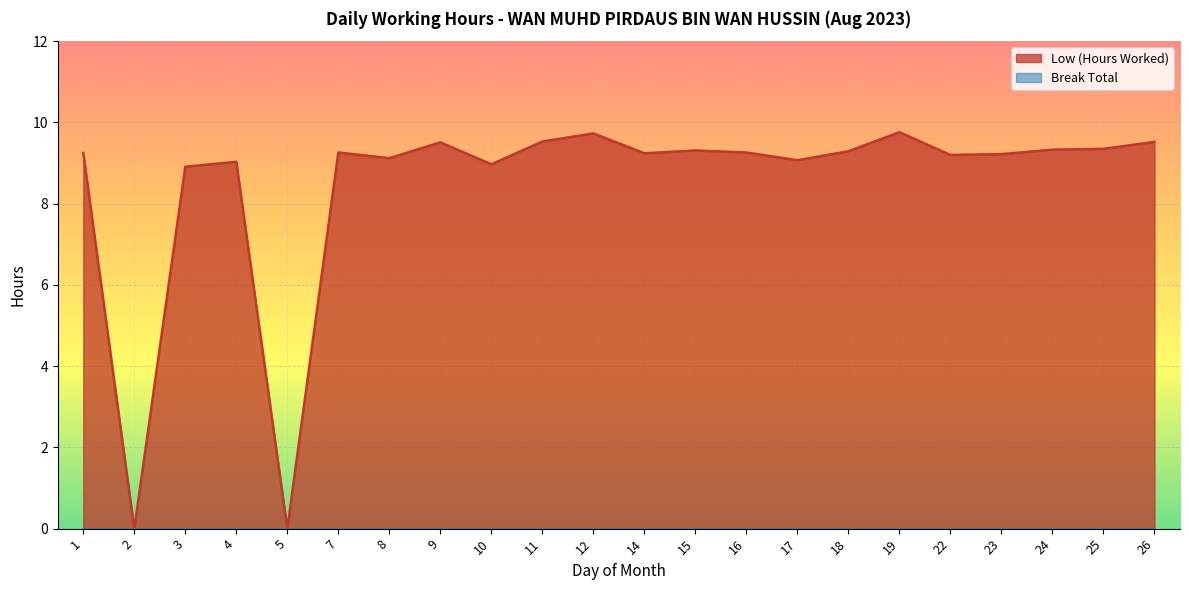

Which has a higher value, 2 or 24?

24